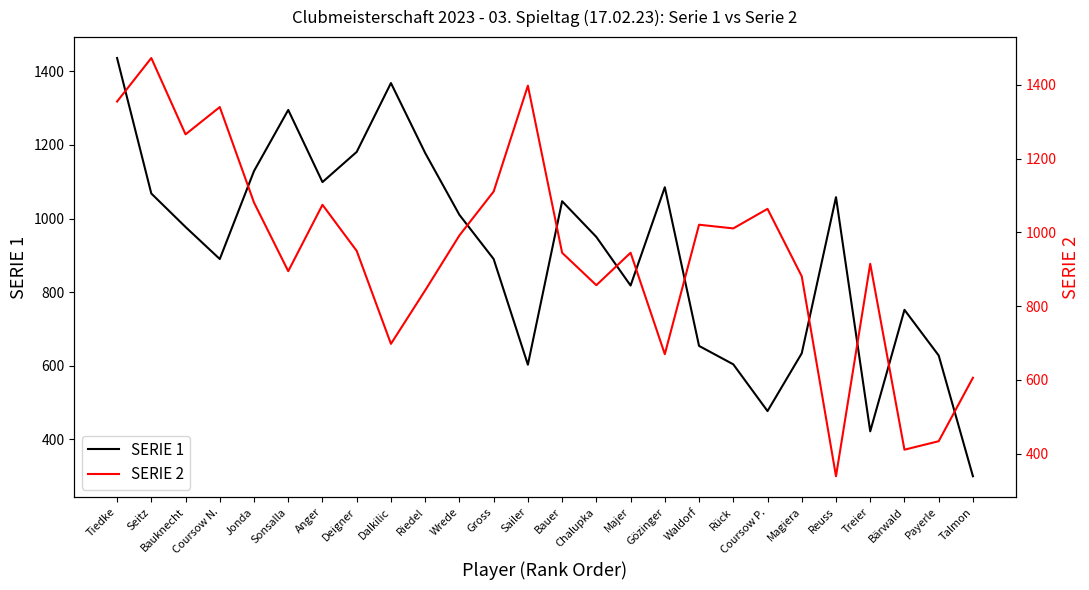

How many categories are shown in the chart?

26